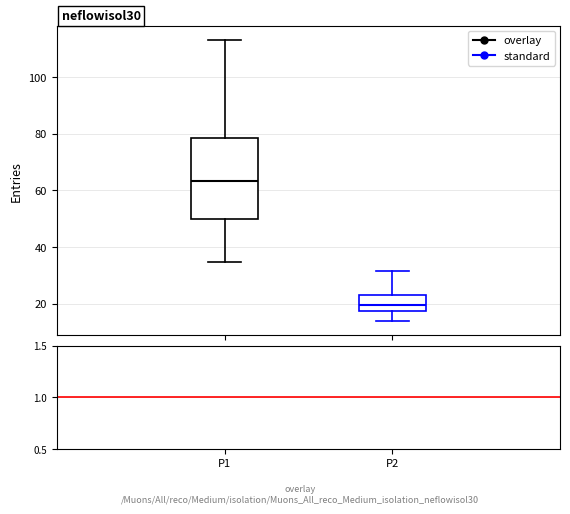

Reading left to right, transcribe this box plot: for each box, give where its median line is, the range the box spans, and where its two whiskers end, as read against the y-axis. The values are not printed on the chart, so give them approximately, as read against the axis.

P1: median 64, box 50 to 78, whiskers 34 to 114
P2: median 20, box 18 to 24, whiskers 14 to 32